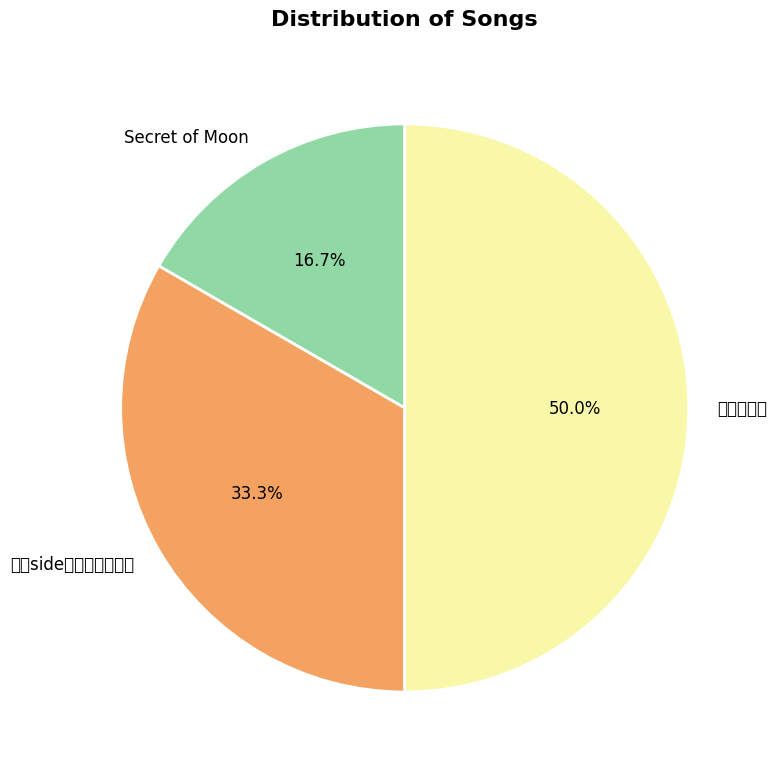

What is the largest slice in the pie chart?

泣き虫の鬼